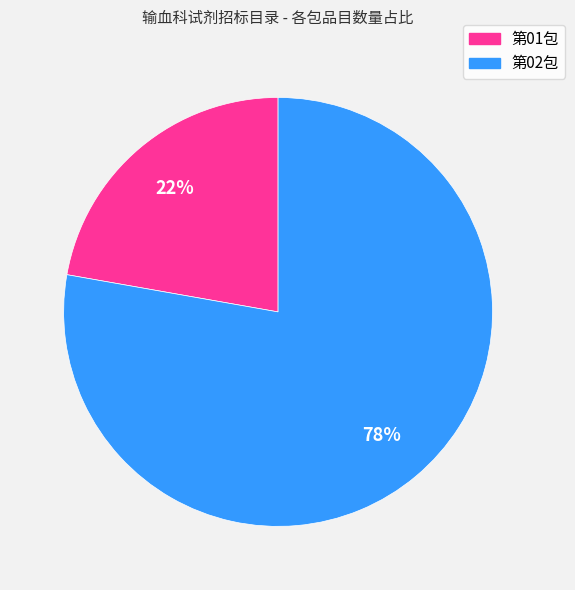

What percentage is the 第02包 slice, to the nearest percent?

78%